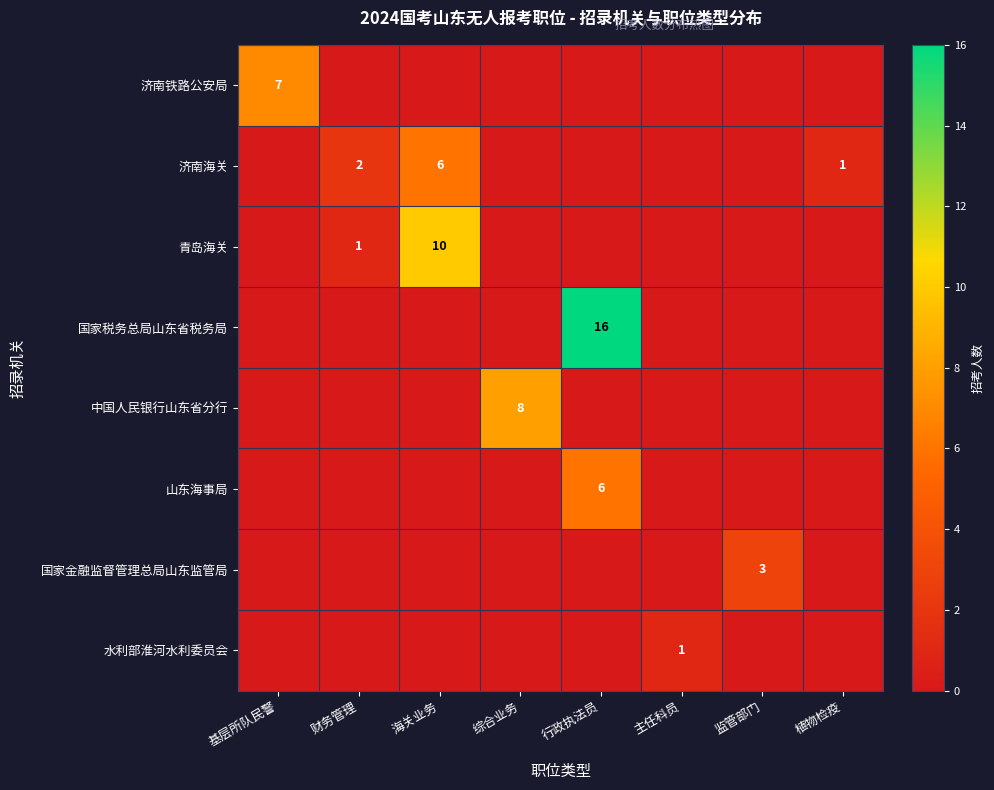

How many series are shown in this chart?

8